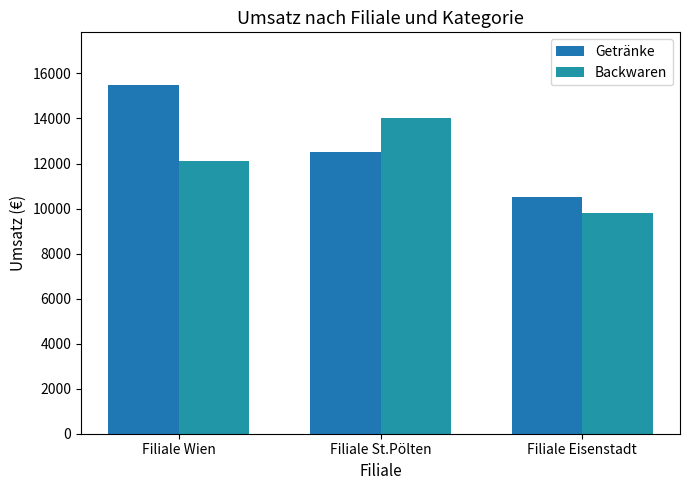

Rank the series by their average value, from highest to lowest.

Getränke, Backwaren